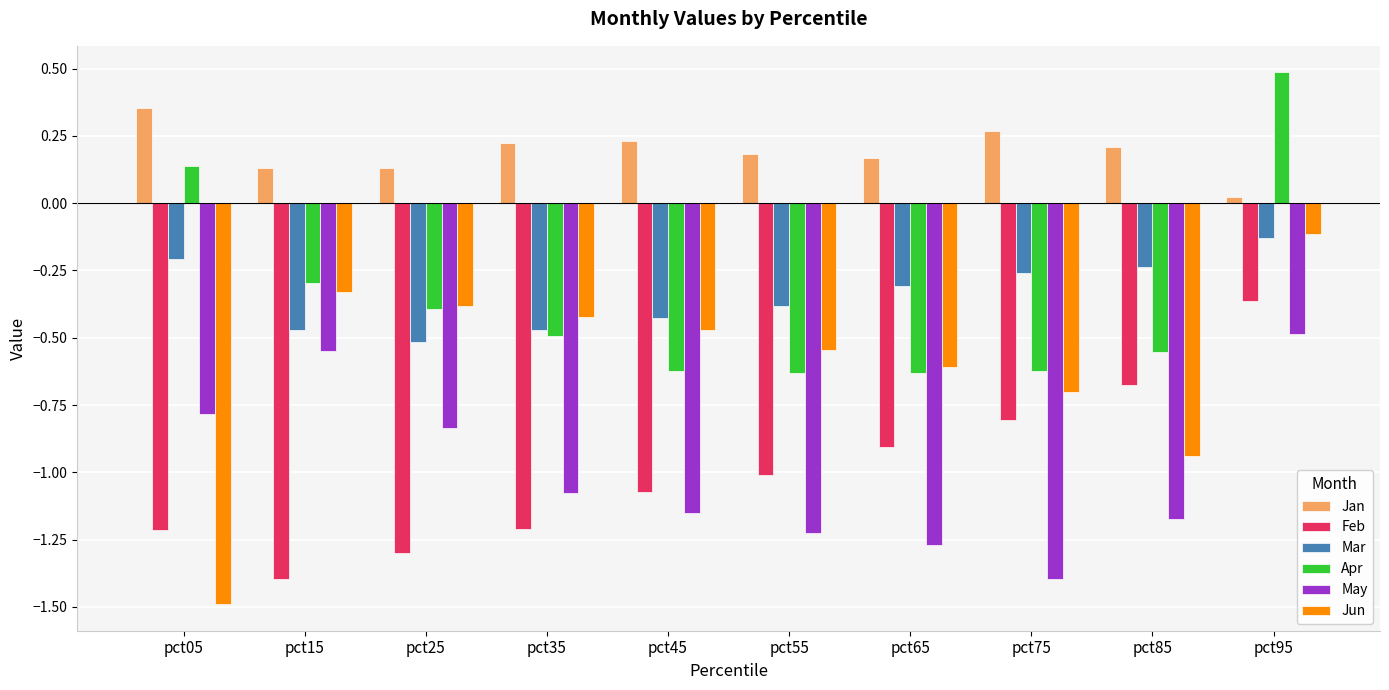

What is the difference between the maximum and minimum values in the Feb series?

1.0